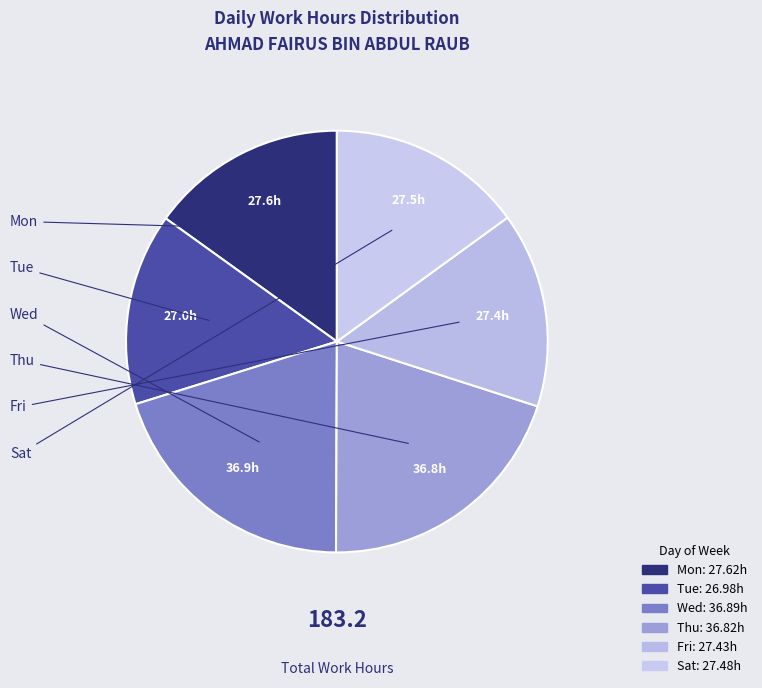

How many slices are in this pie chart?

6